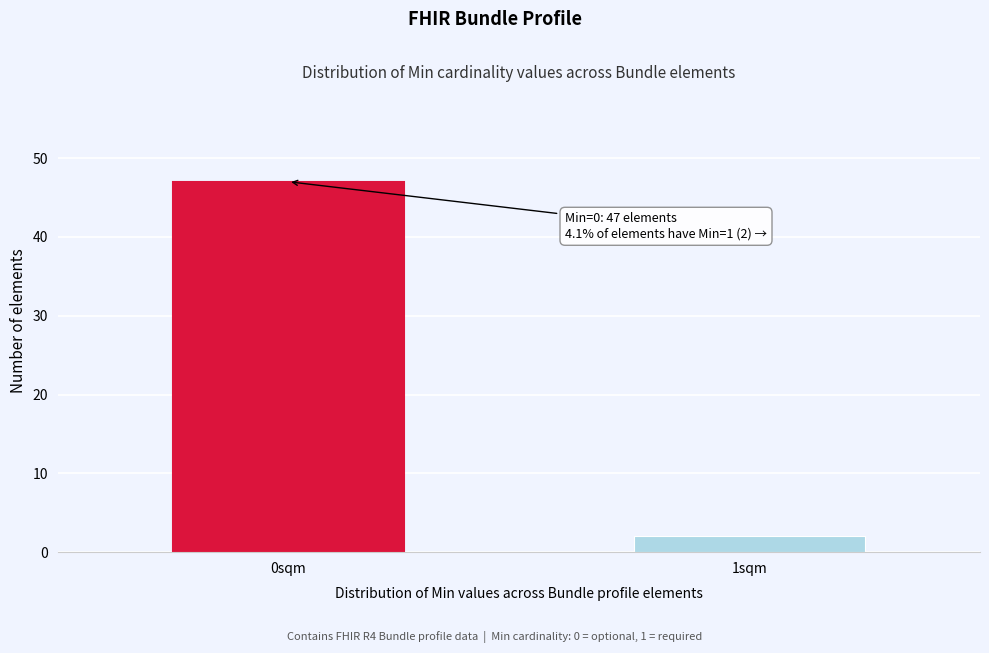

Reading left to right, transcribe all the data shown in this chart.

47	2